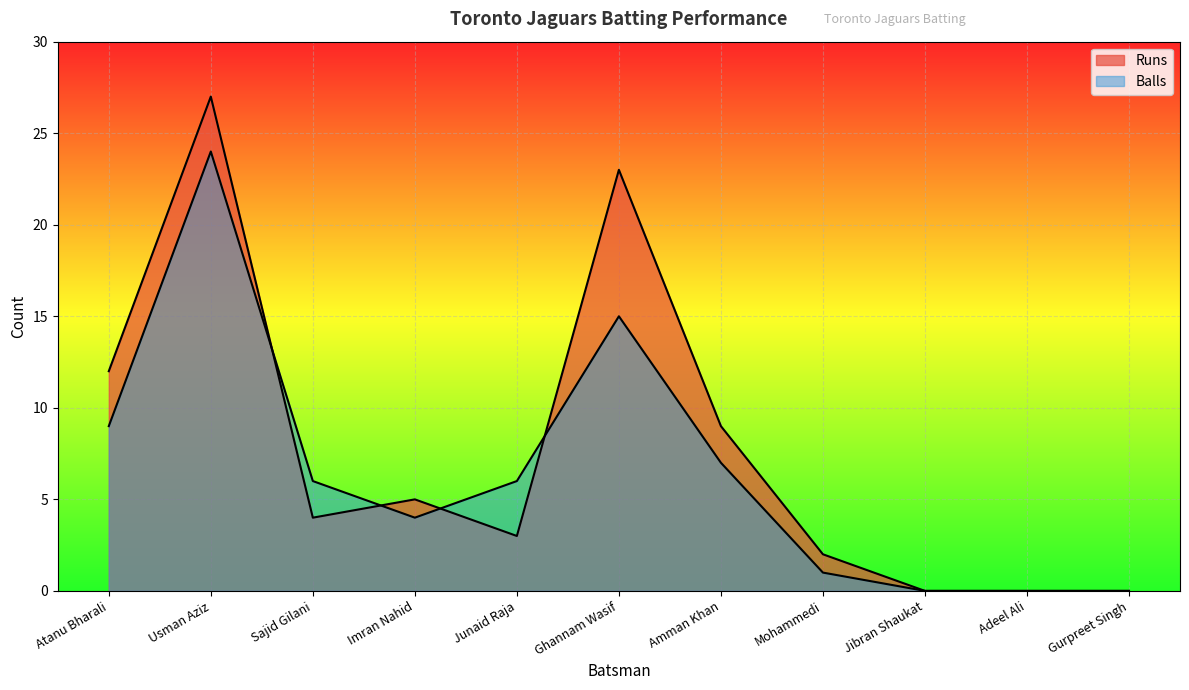

Reading left to right, what are all the values shown in this chart?

Runs: Atanu Bharali=12	Usman Aziz=27	Sajid Gilani=4	Imran Nahid=5	Junaid Raja=3	Ghannam Wasif=23	Amman Khan=9	Mohammedi=2	Jibran Shaukat=0	Adeel Ali=0	Gurpreet Singh=0
Balls: Atanu Bharali=9	Usman Aziz=24	Sajid Gilani=6	Imran Nahid=4	Junaid Raja=6	Ghannam Wasif=15	Amman Khan=7	Mohammedi=1	Jibran Shaukat=0	Adeel Ali=0	Gurpreet Singh=0